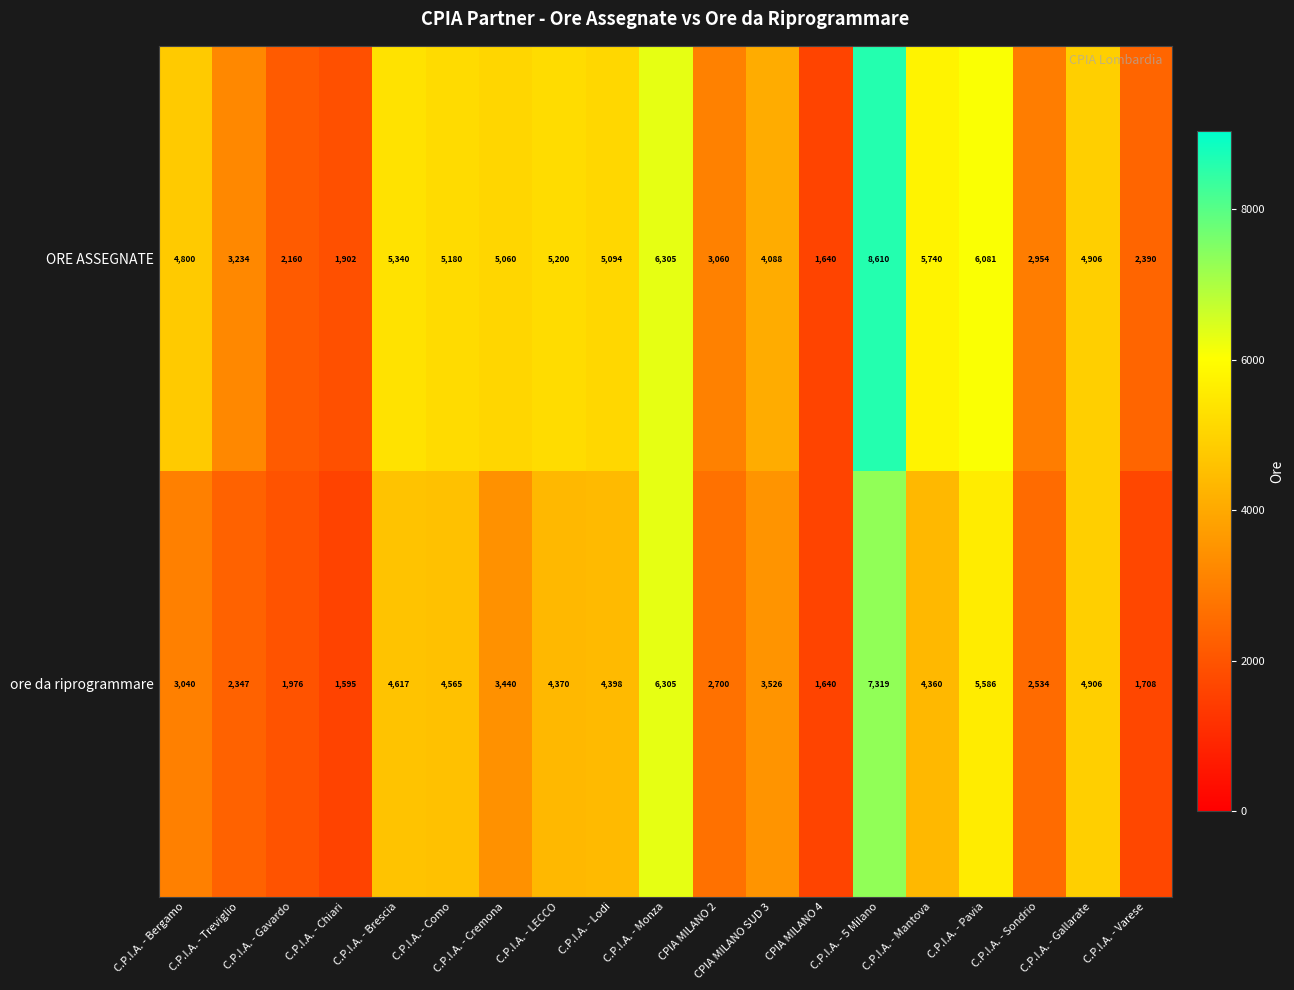

What is the sum of the ORE ASSEGNATE values at C.P.I.A. - Chiari and C.P.I.A. - 5 Milano?

10512